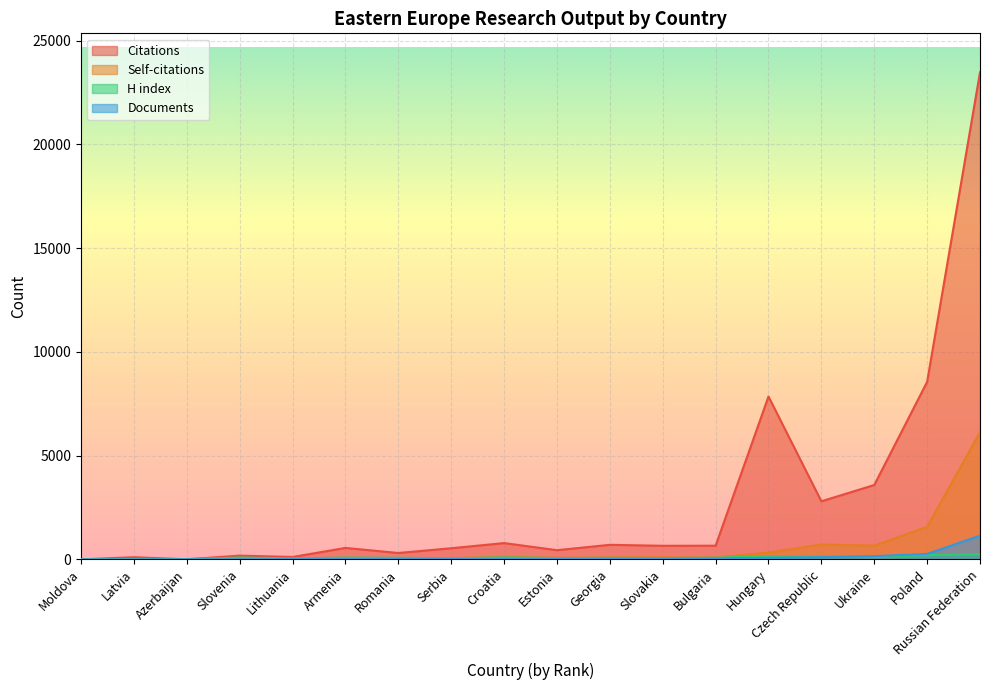

Reading right to left, what are all the values shown in this chart?

Citations: Russian Federation=23480	Poland=8558	Ukraine=3585	Czech Republic=2800	Hungary=7851	Bulgaria=660	Slovakia=655	Georgia=702	Estonia=443	Croatia=786	Serbia=537	Romania=308	Armenia=552	Lithuania=116	Slovenia=181	Azerbaijan=4	Latvia=104	Moldova=0
Self-citations: Russian Federation=6130	Poland=1573	Ukraine=662	Czech Republic=720	Hungary=331	Bulgaria=94	Slovakia=106	Georgia=101	Estonia=81	Croatia=131	Serbia=58	Romania=39	Armenia=82	Lithuania=35	Slovenia=9	Azerbaijan=3	Latvia=2	Moldova=0
H index: Russian Federation=240	Poland=207	Ukraine=121	Czech Republic=134	Hungary=159	Bulgaria=79	Slovakia=64	Georgia=72	Estonia=66	Croatia=95	Serbia=54	Romania=78	Armenia=84	Lithuania=51	Slovenia=88	Azerbaijan=16	Latvia=21	Moldova=4
Documents: Russian Federation=1144	Poland=262	Ukraine=156	Czech Republic=107	Hungary=73	Bulgaria=44	Slovakia=31	Georgia=27	Estonia=21	Croatia=16	Serbia=14	Romania=14	Armenia=13	Lithuania=12	Slovenia=5	Azerbaijan=5	Latvia=2	Moldova=1